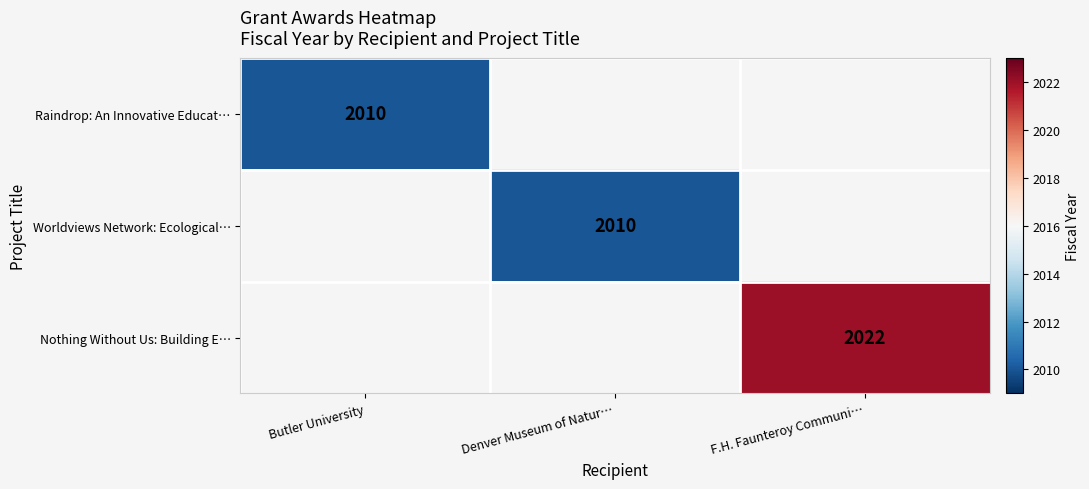

At how many categories does at least one series exceed 2010?

1